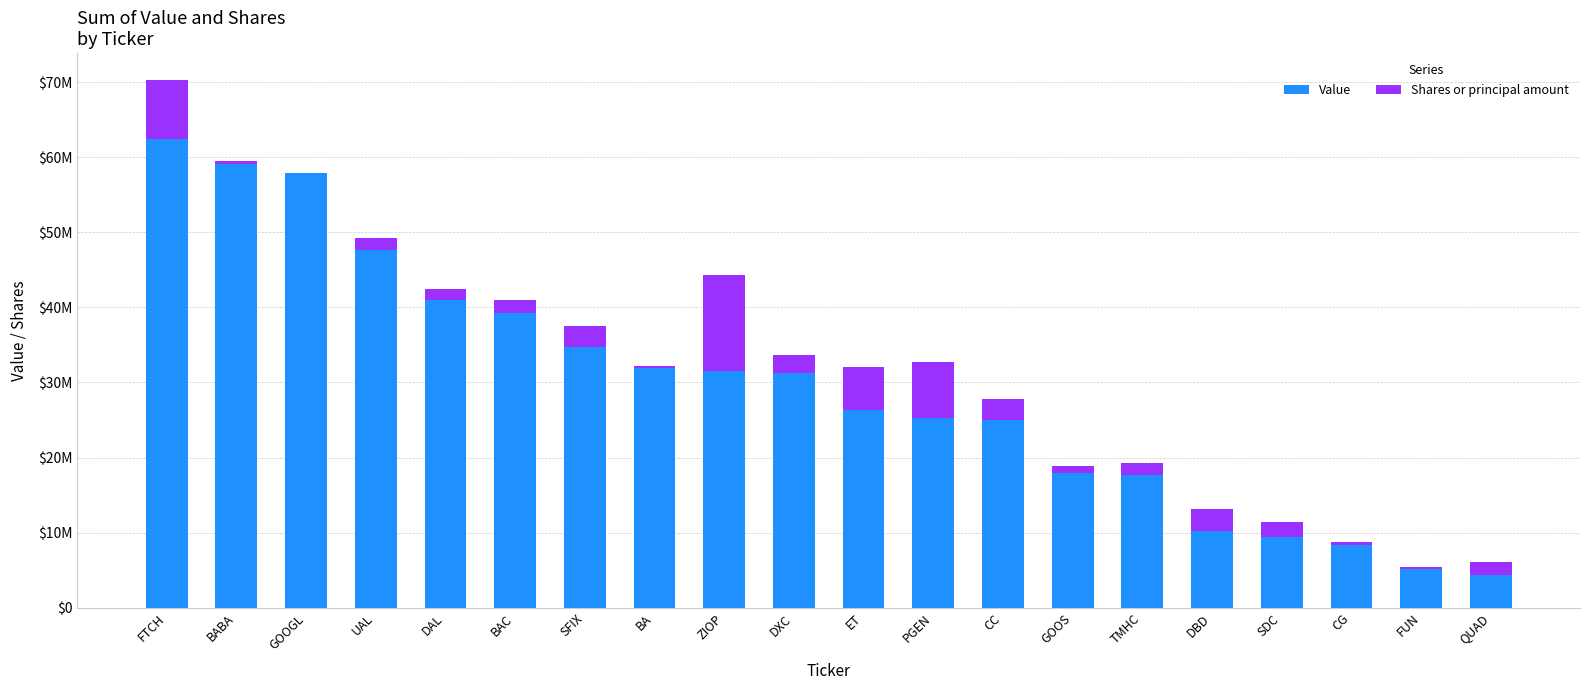

At PGEN, list the series in order from smallest to largest.

Shares or principal amount, Value